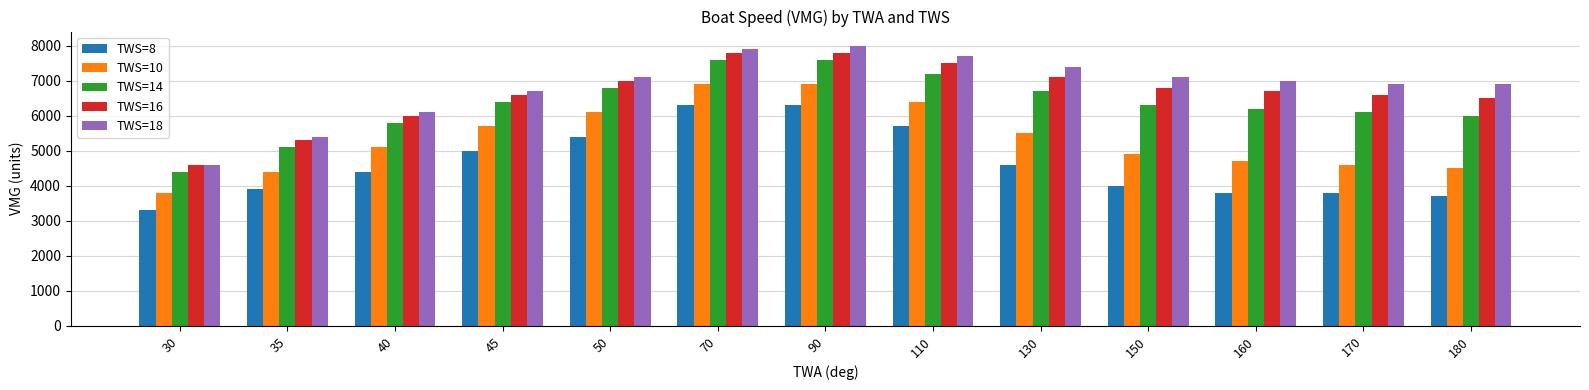

How many data points in TWS=18 are less than 7000?

6